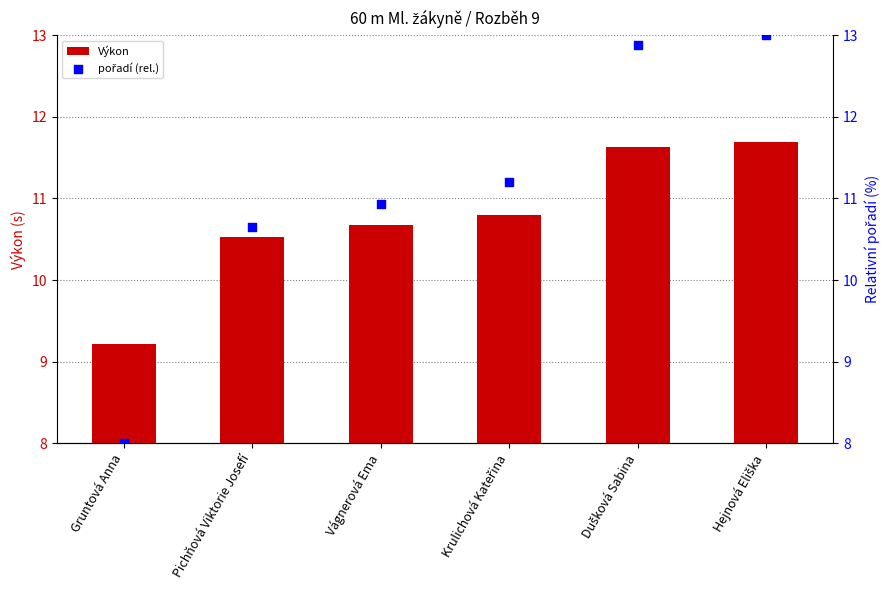

Is the value of pořadí (rel.) at Pichňová Viktorie Josefí greater than the value of Výkon at Pichňová Viktorie Josefí?

Yes